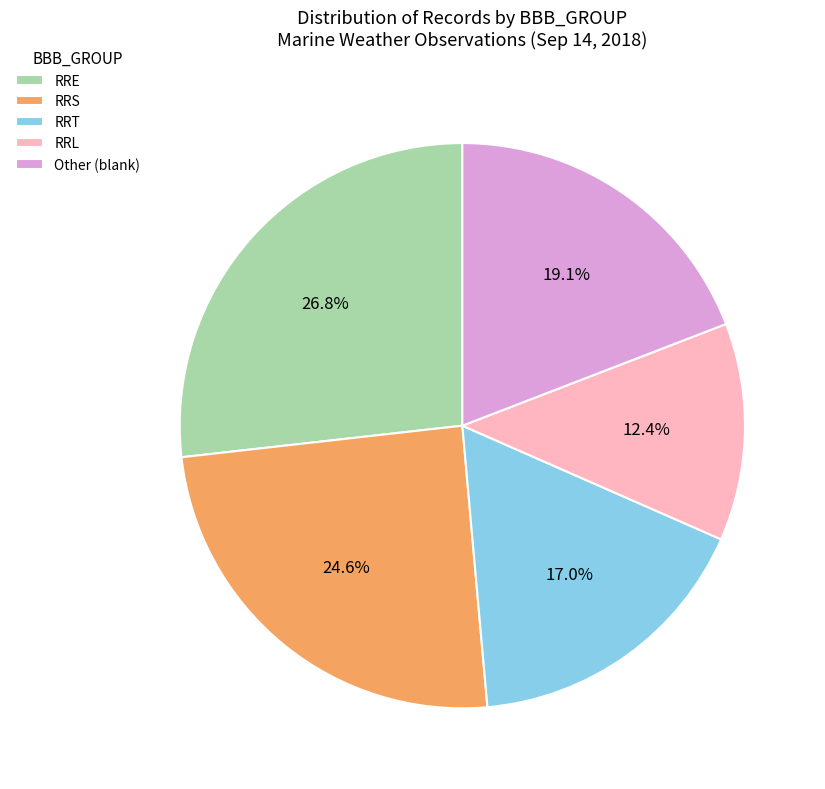

Between Other (blank) and RRE, which is larger?

RRE